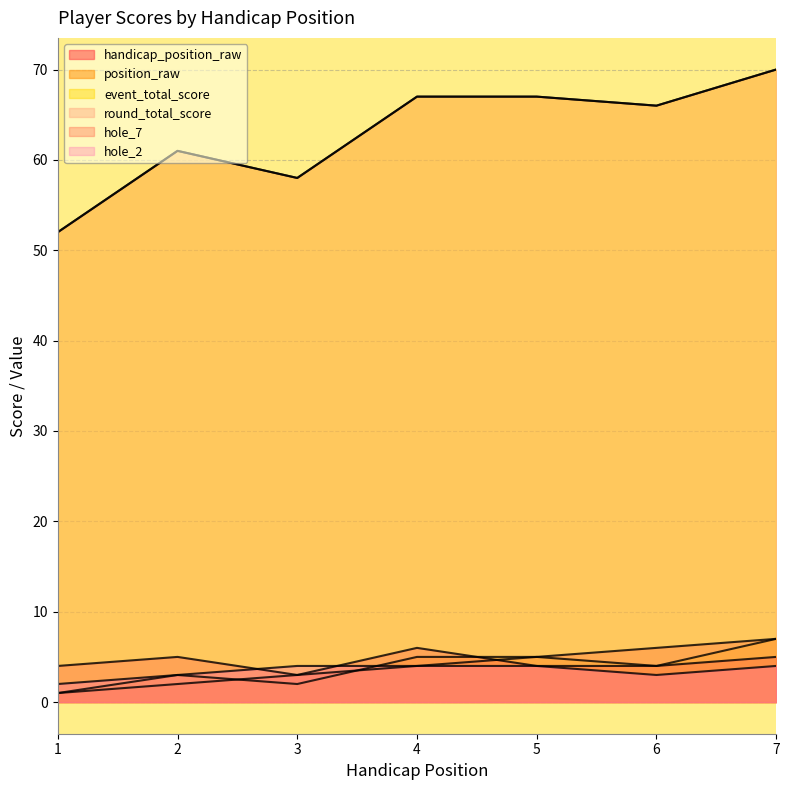

True or false: hole_7 and position_raw cross at least once.

True